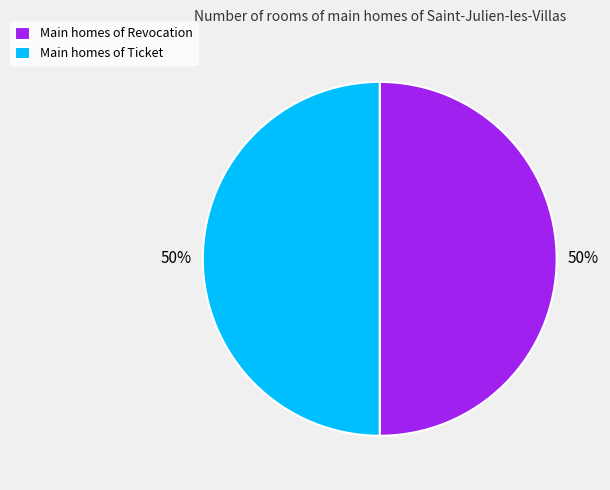

Combined, do Main homes of Ticket and Main homes of Revocation account for over 50%?

Yes